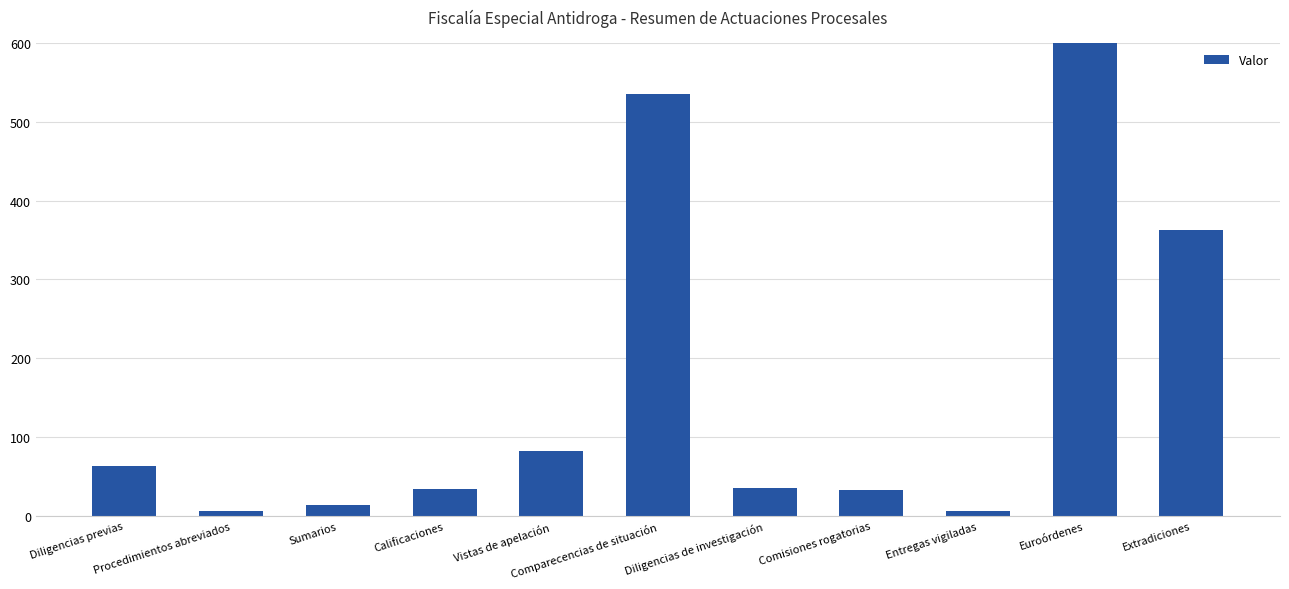

At which label does the data first exceed 36?

Diligencias previas